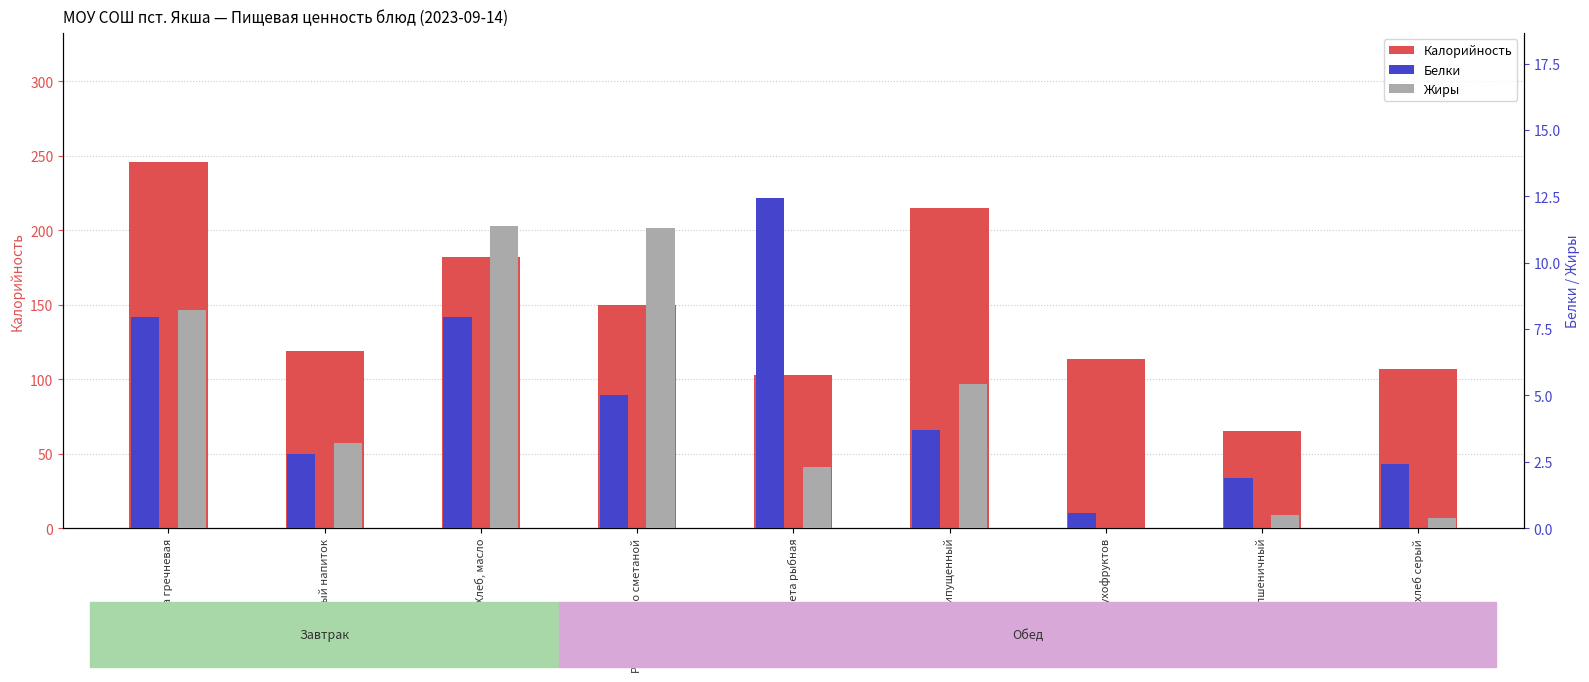

Is it true that Калорийность equals 26.8 at Компот из сухофруктов?

False